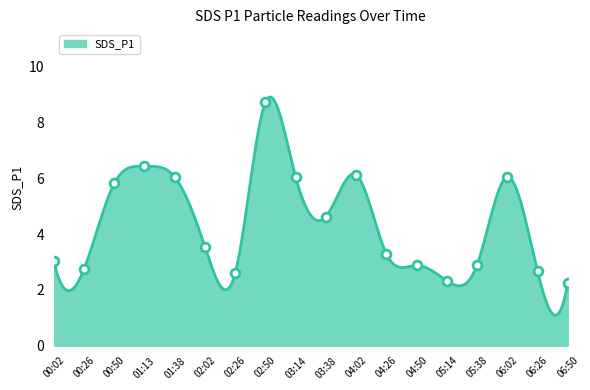

What is the change in value from 01:13 to 02:26?

-3.8